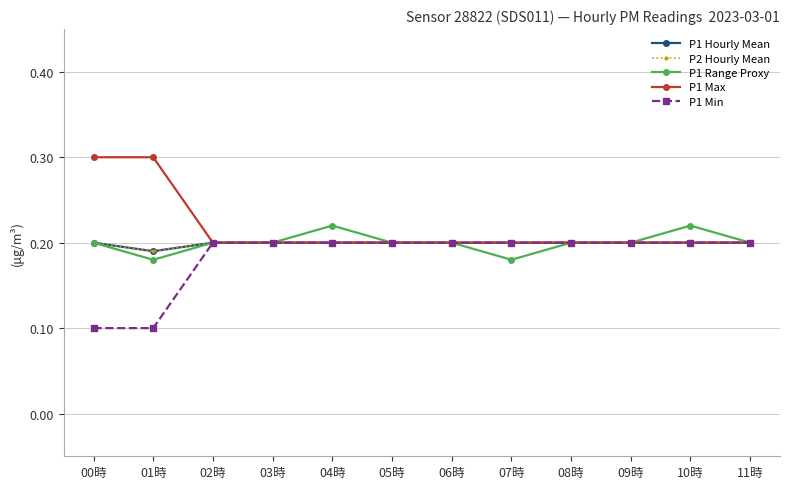

Does the chart have visible grid lines?

Yes